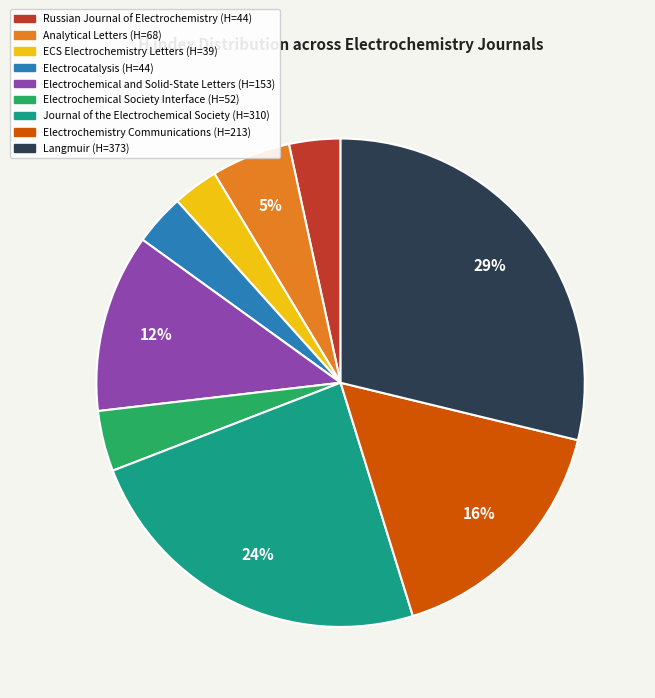

Combined, do Electrochemical Society Interface and Russian Journal of Electrochemistry account for over 50%?

No